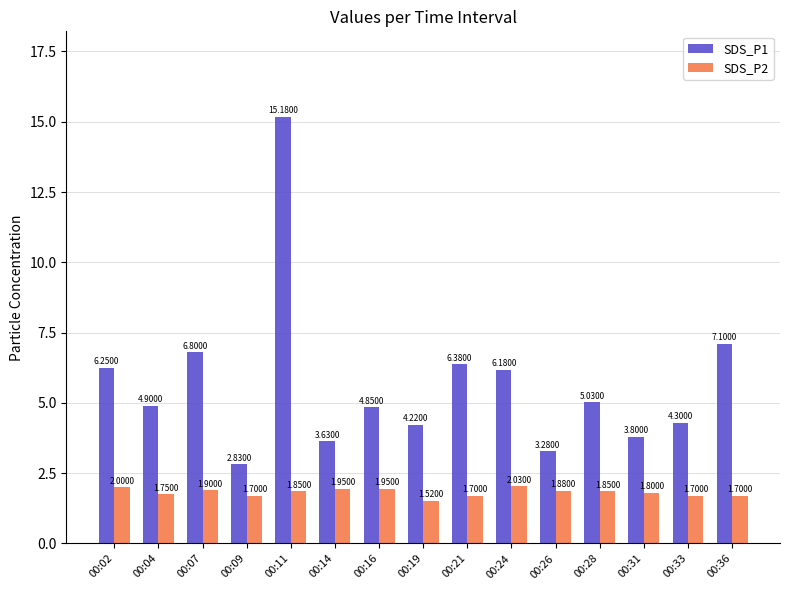

Rank the series at 00:24 from highest to lowest value.

SDS_P1, SDS_P2